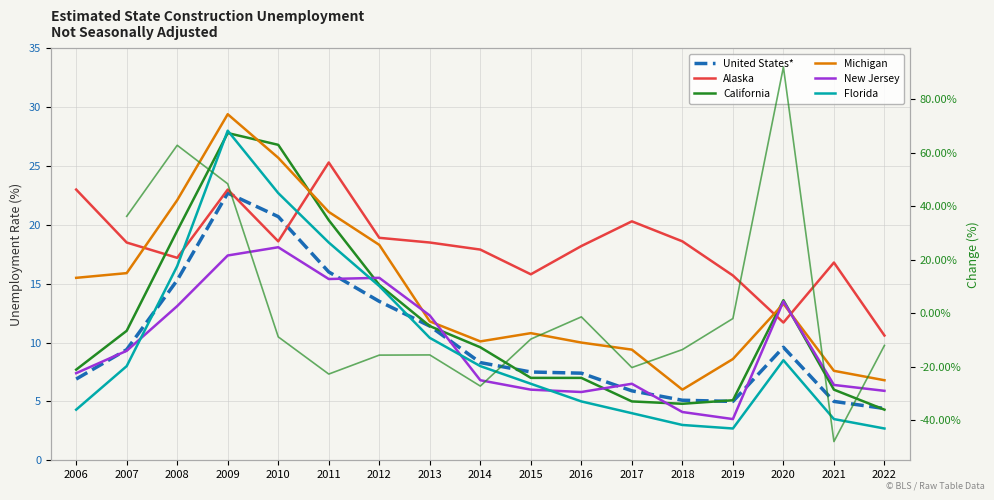

What are all the series names shown in the legend?

United States*, Alaska, California, Michigan, New Jersey, Florida